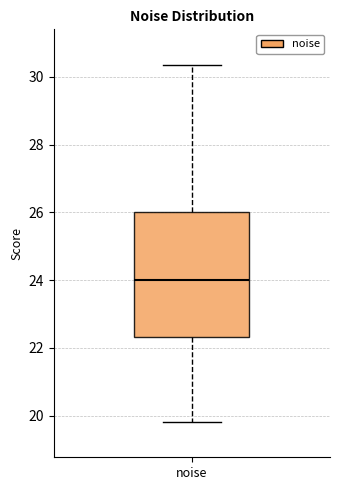

Where does the upper whisker of the box for noise end on the y-axis? The values are not printed on the chart, so give them approximately, as read against the axis.

30.4